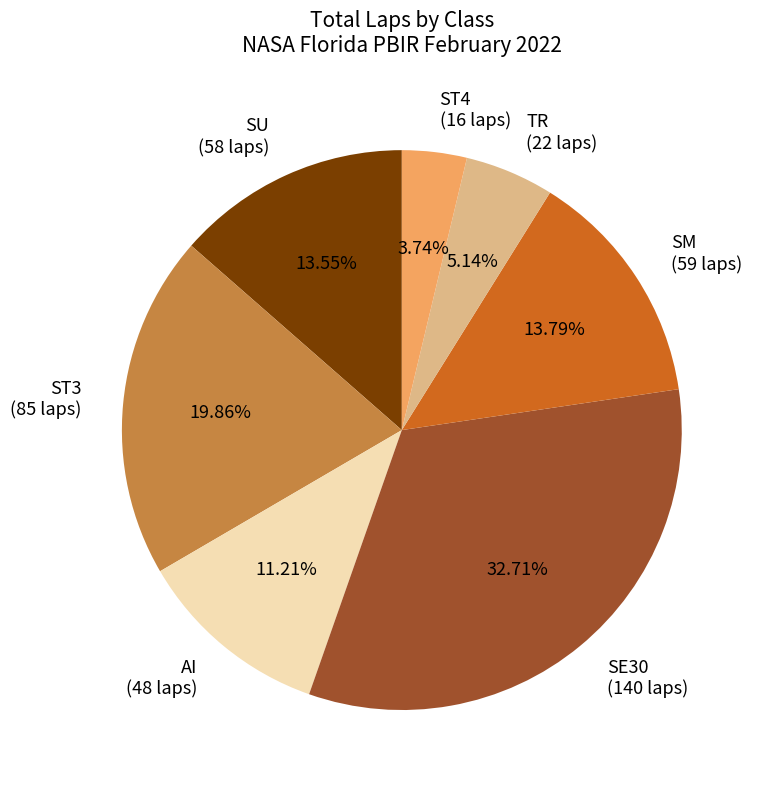

To the nearest percent, what is the combined percentage of SE30 and SM?

46%